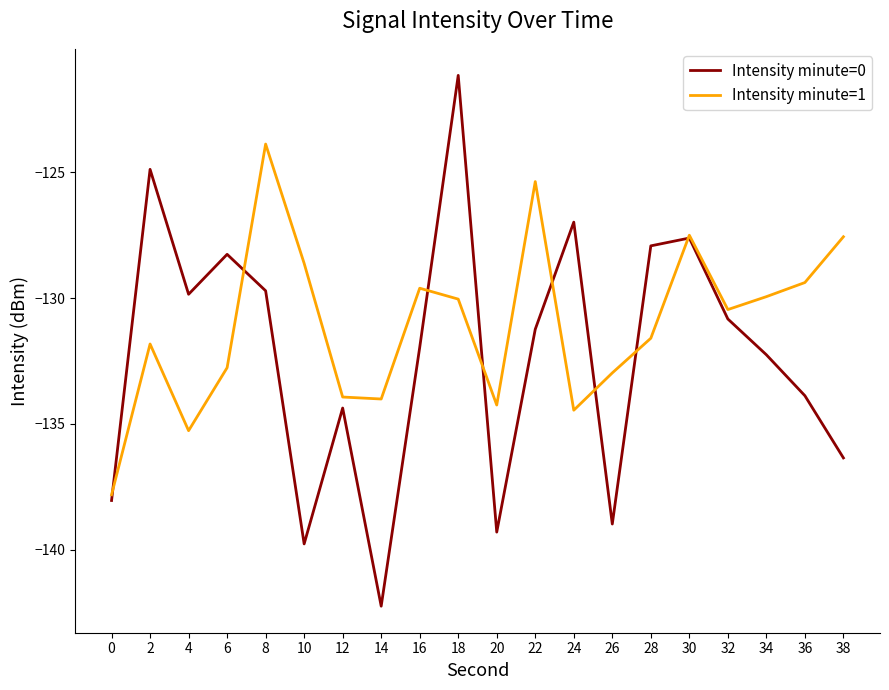

What is the difference between the maximum and second lowest values in the Intensity minute=1 series?

11.4